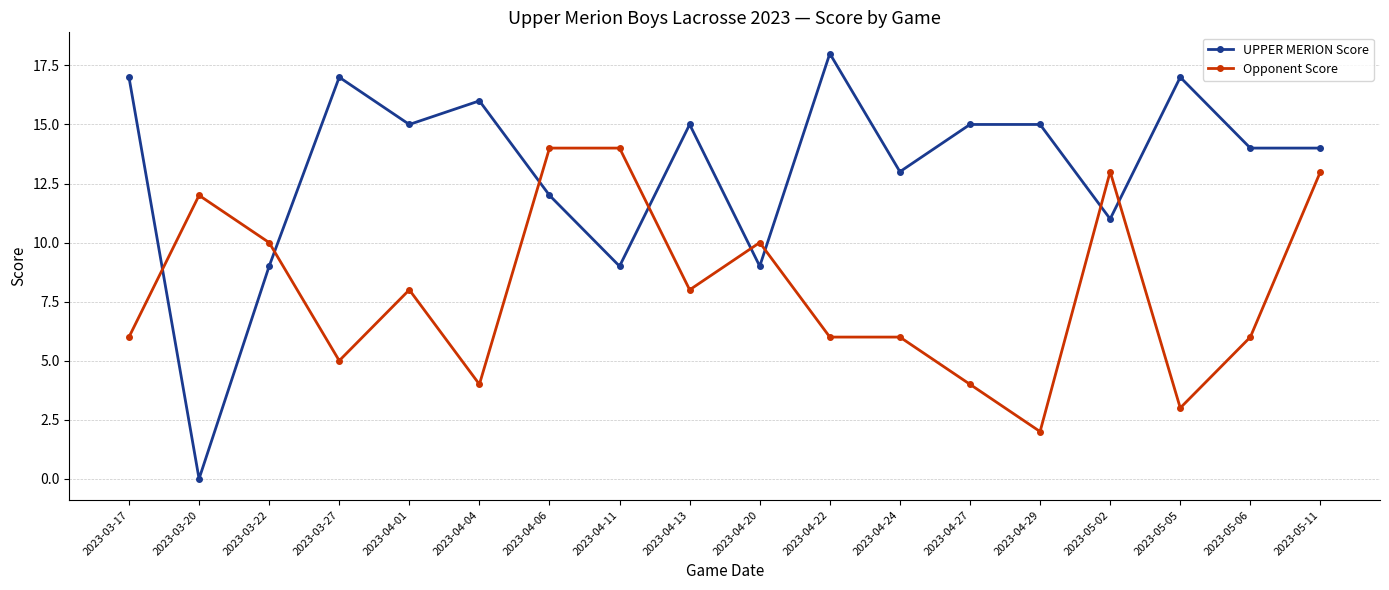

Which series changed the most between 2023-03-20 and 2023-03-27?

UPPER MERION Score